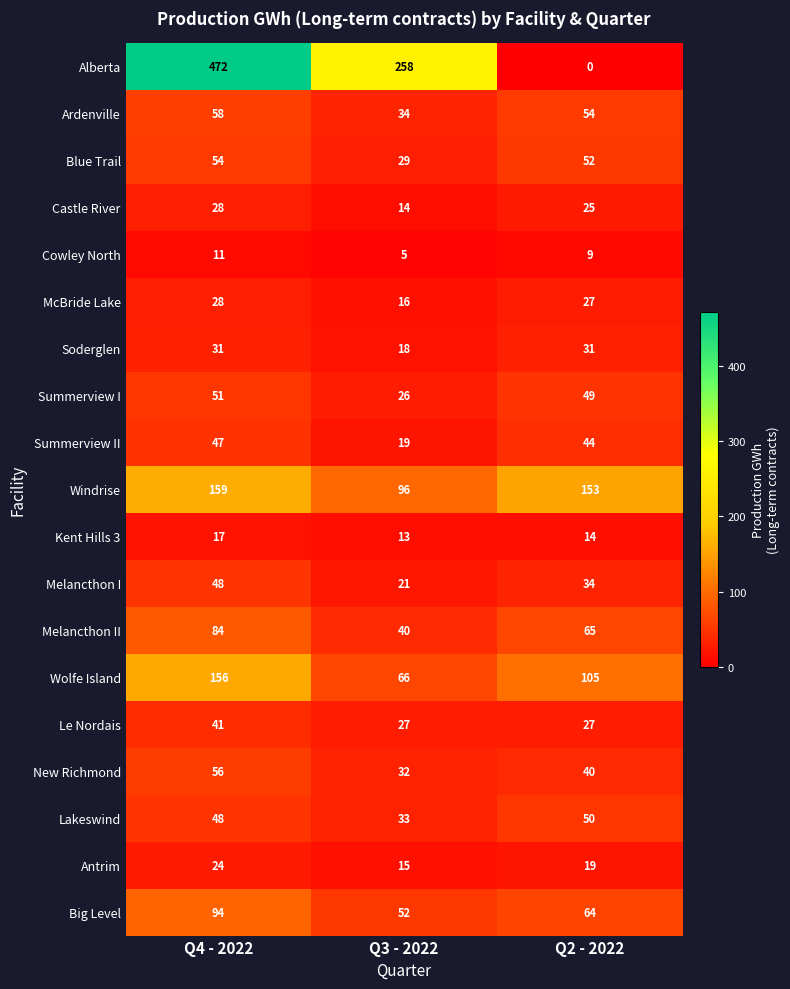

List the labels in order of Melancthon II value, smallest first.

Q3 - 2022, Q2 - 2022, Q4 - 2022